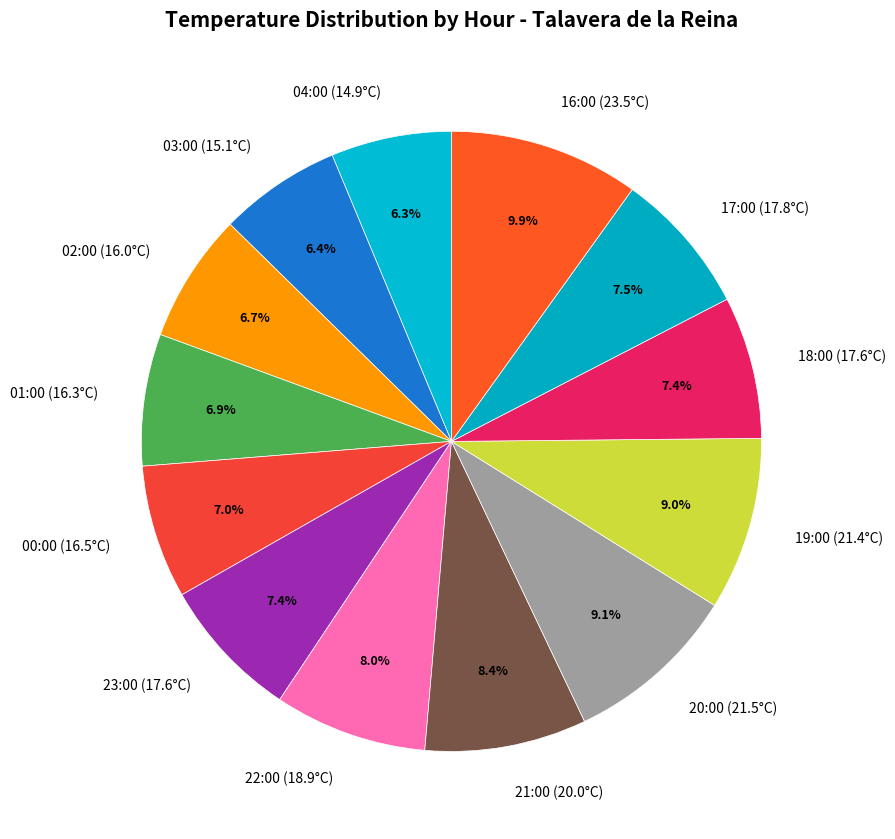

Is it true that 16:00 (23.5°C) is 1% of the pie?

False